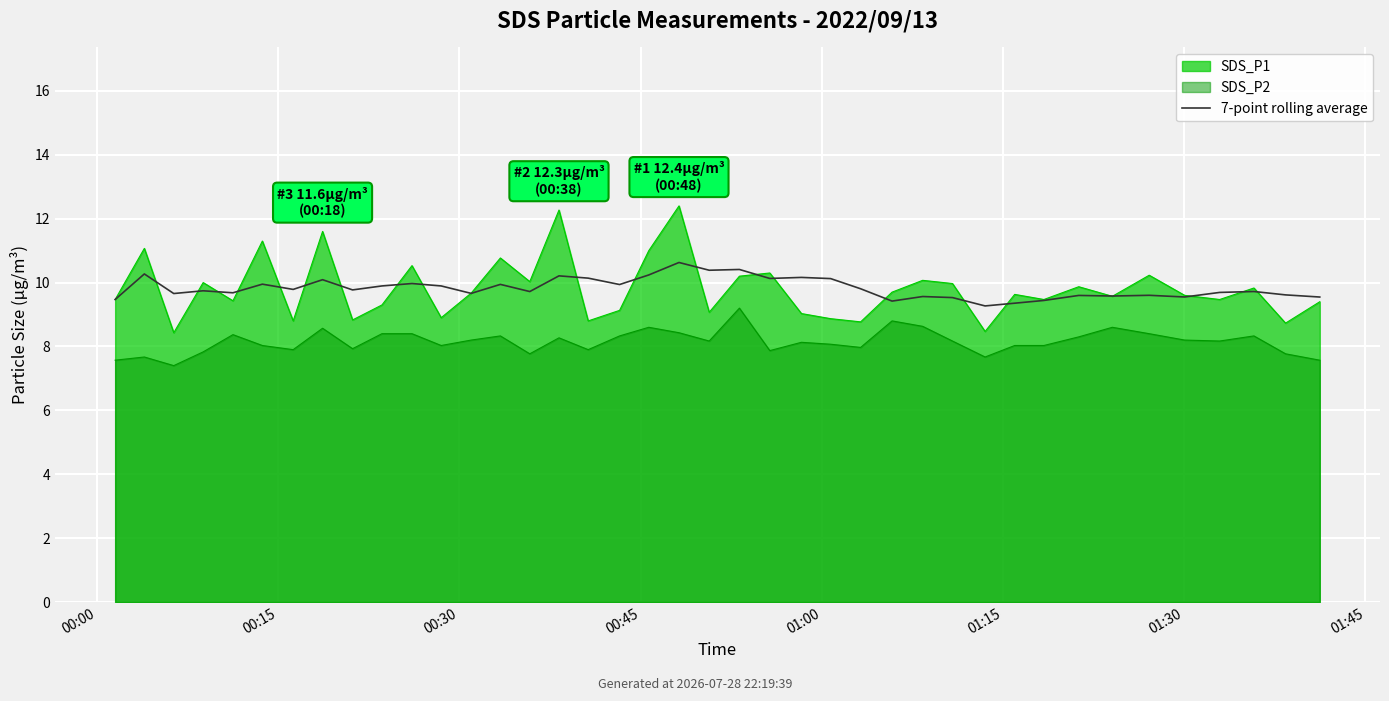

What is the approximate value at 25?

9.8